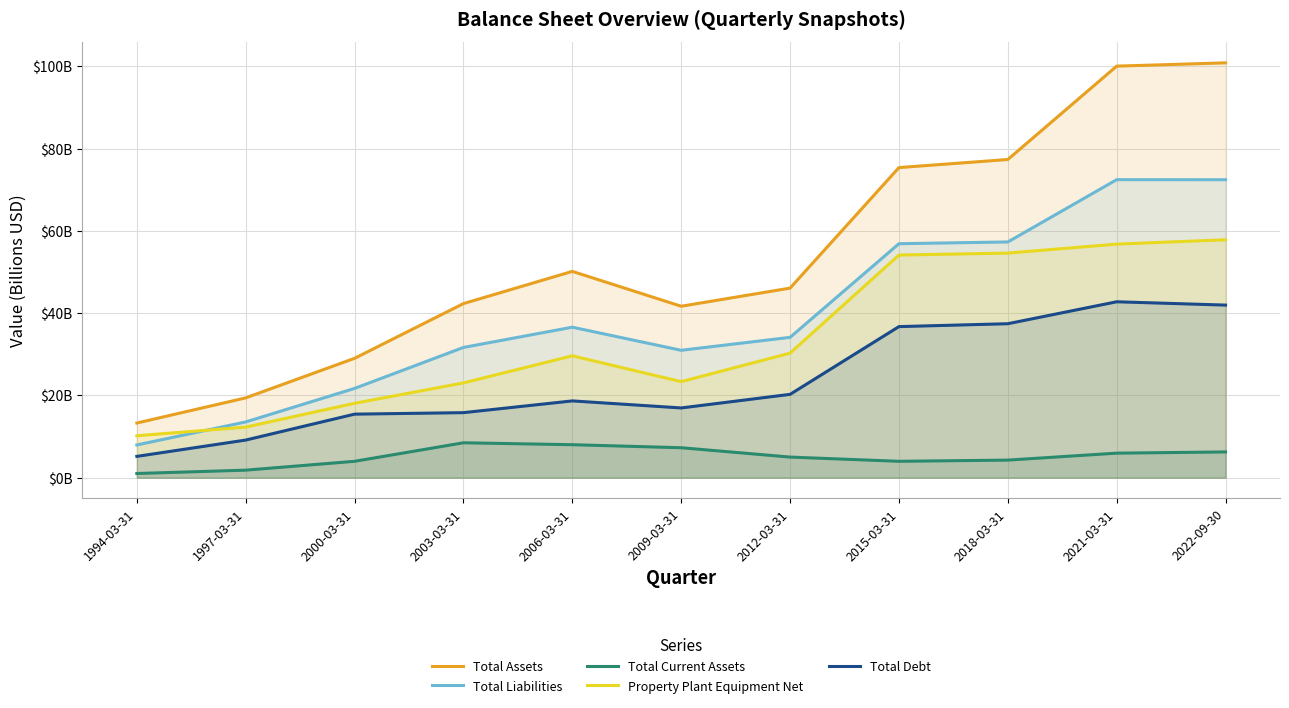

True or false: Total Current Assets and Total Assets intersect in this chart.

False